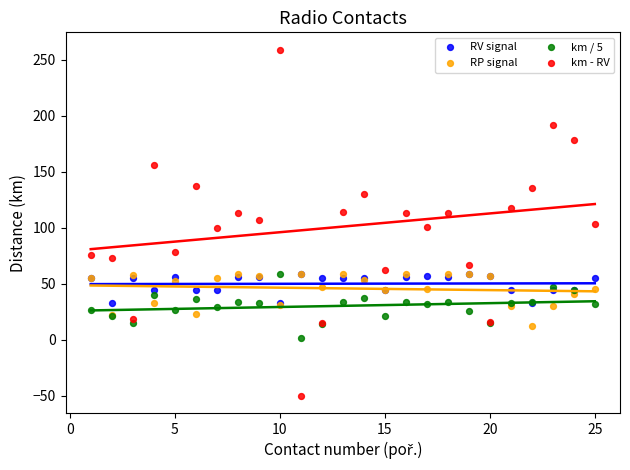

Which series contains the lowest Y value?

km - RV